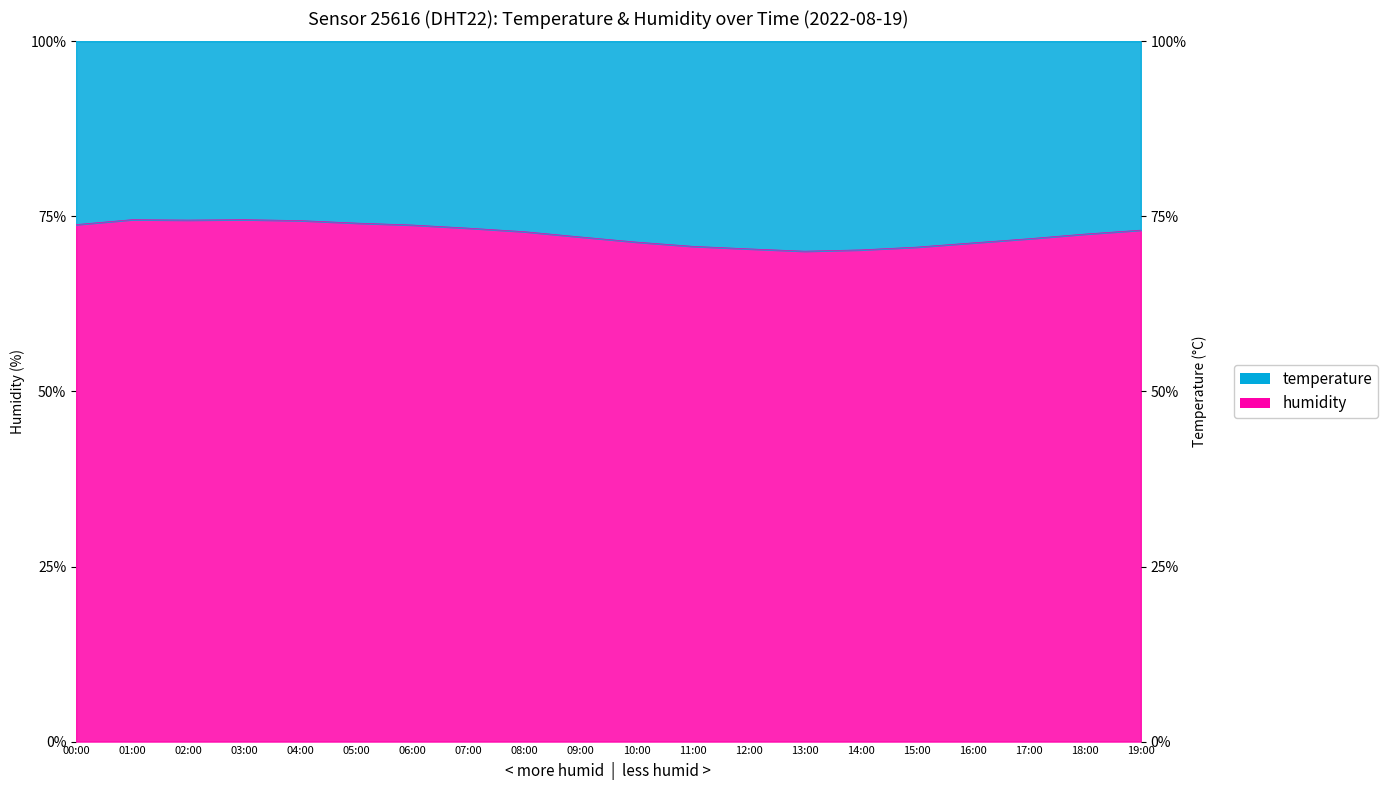

What is the greatest value displayed?

74.5